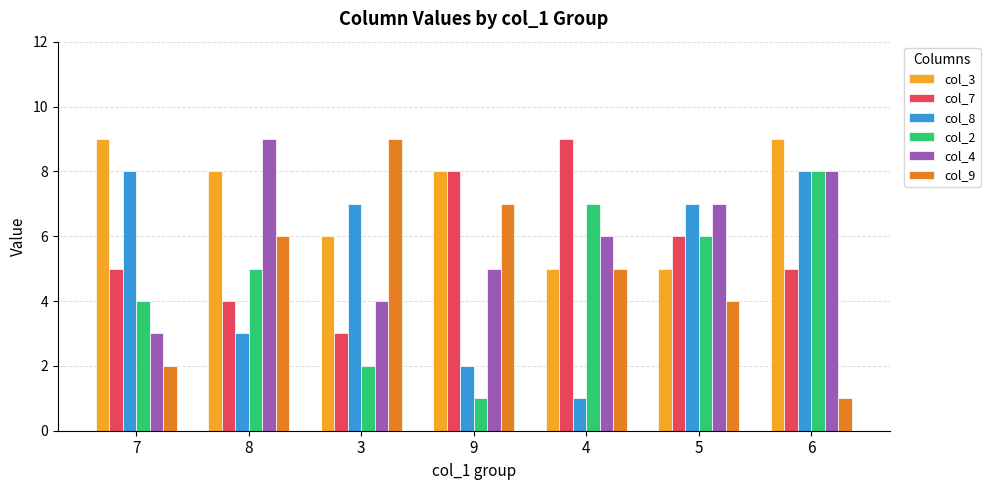

What is the total value across all series at 3?

31